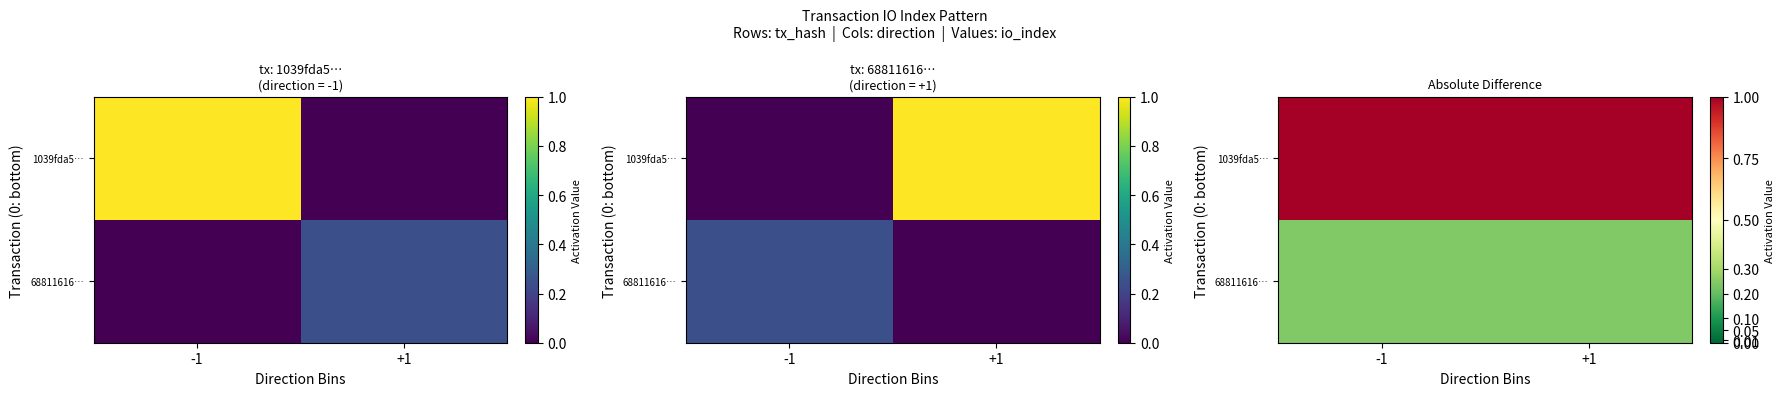

At which category is the sum across all series the highest?

-1